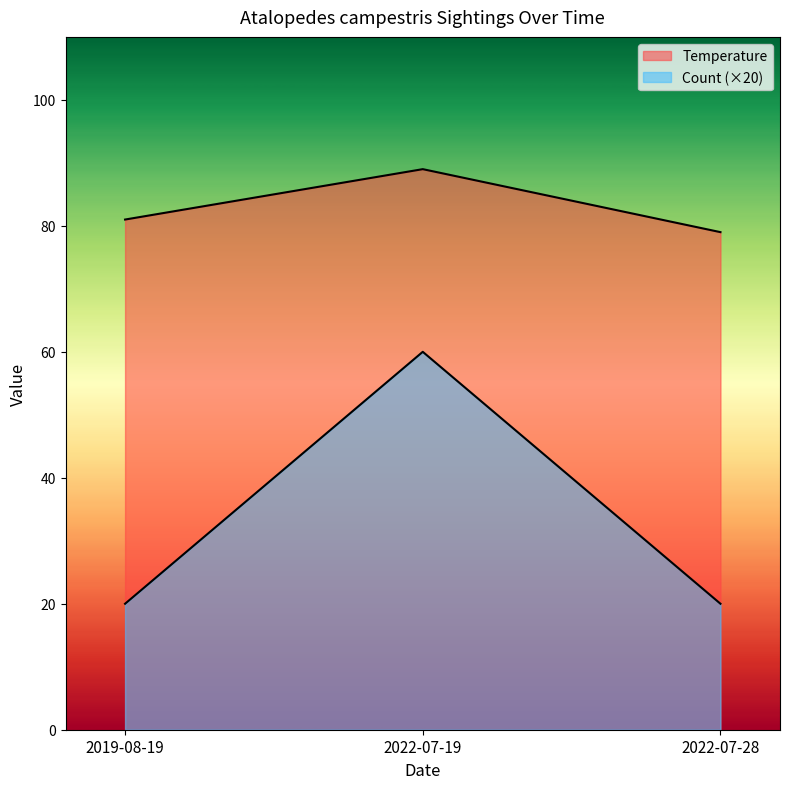

How many Temperature values are between 79 and 89?

3